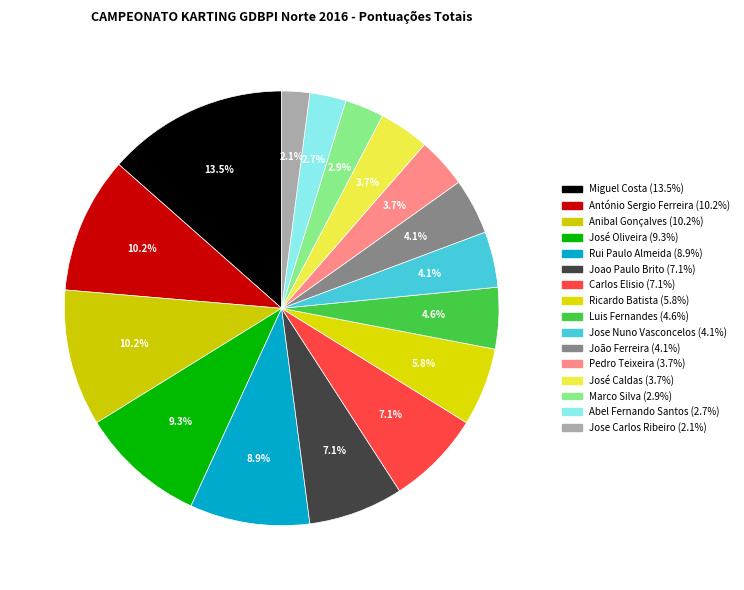

What is the smallest slice in the pie chart?

Jose Carlos Ribeiro